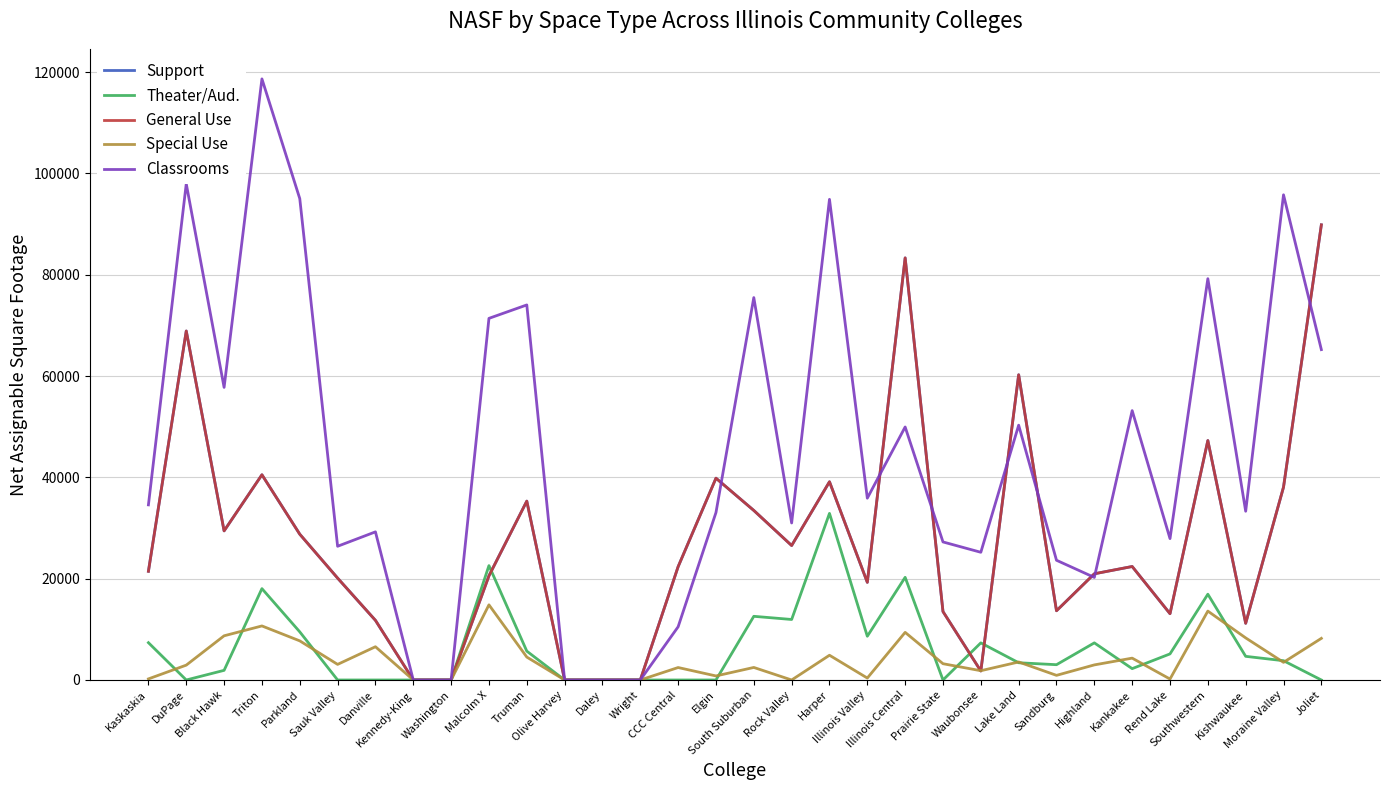

Does the chart have visible grid lines?

Yes